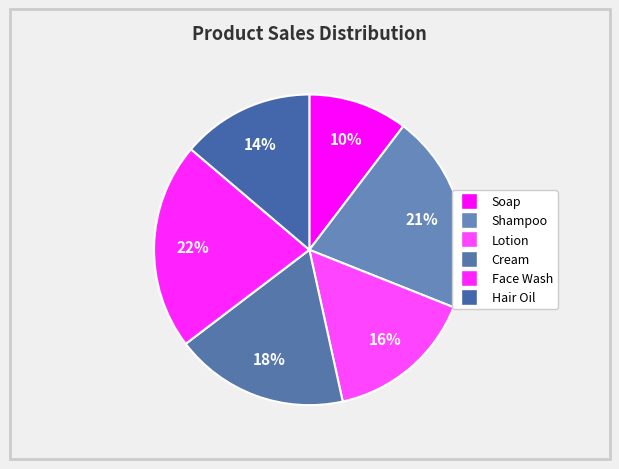

How many segments does this pie chart have?

6